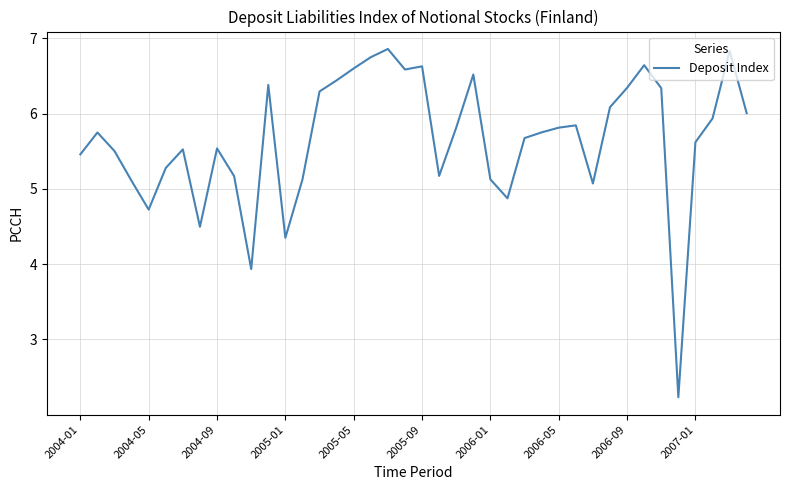

How many lines are shown in the chart?

1